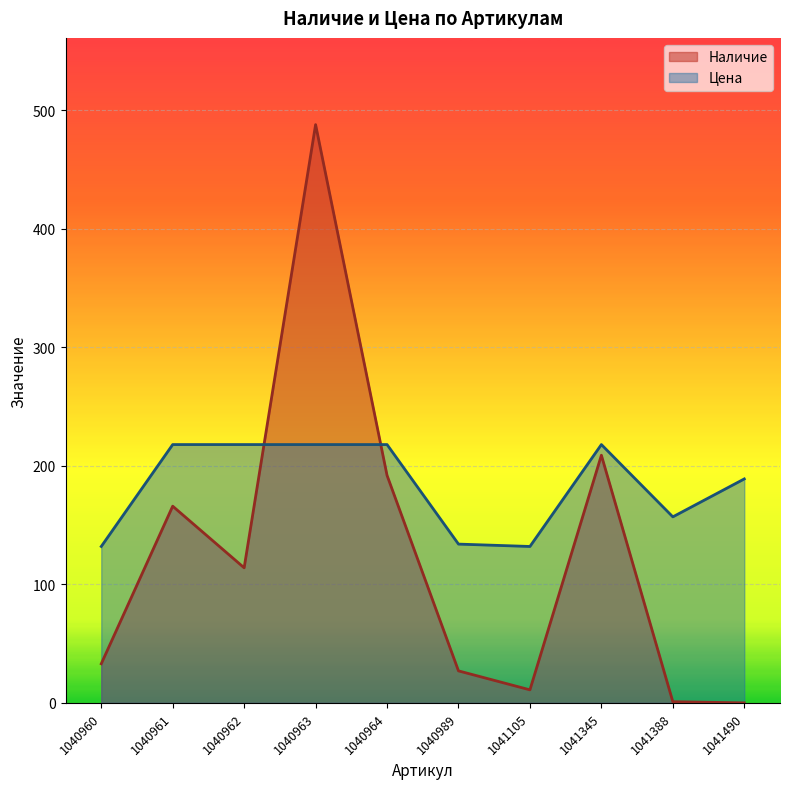

Which series has the largest total across all categories?

Цена